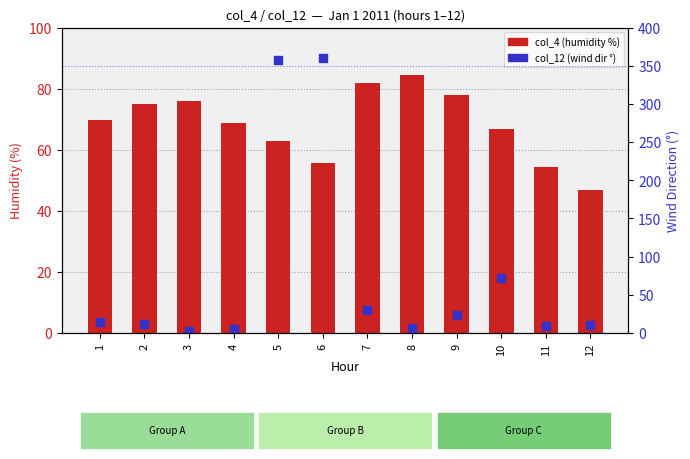

Which series has the largest Y range (max minus min)?

col_12 (wind dir °)